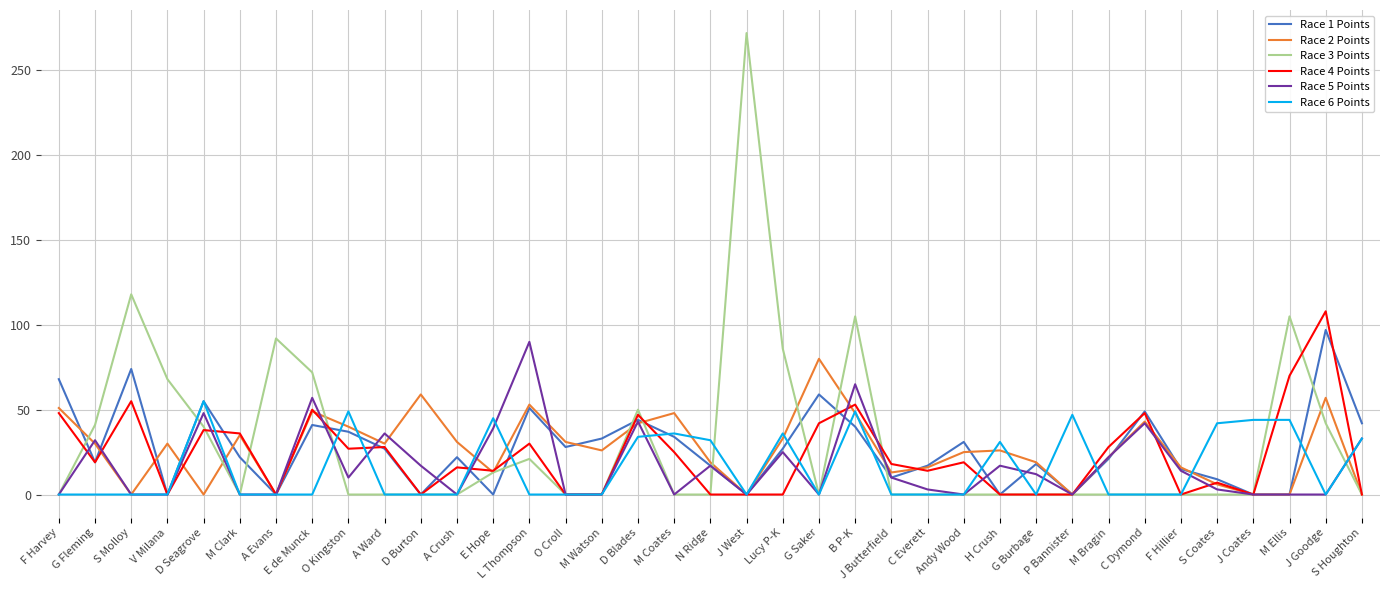

Where is the first local maximum for Race 1 Points?

S Molloy